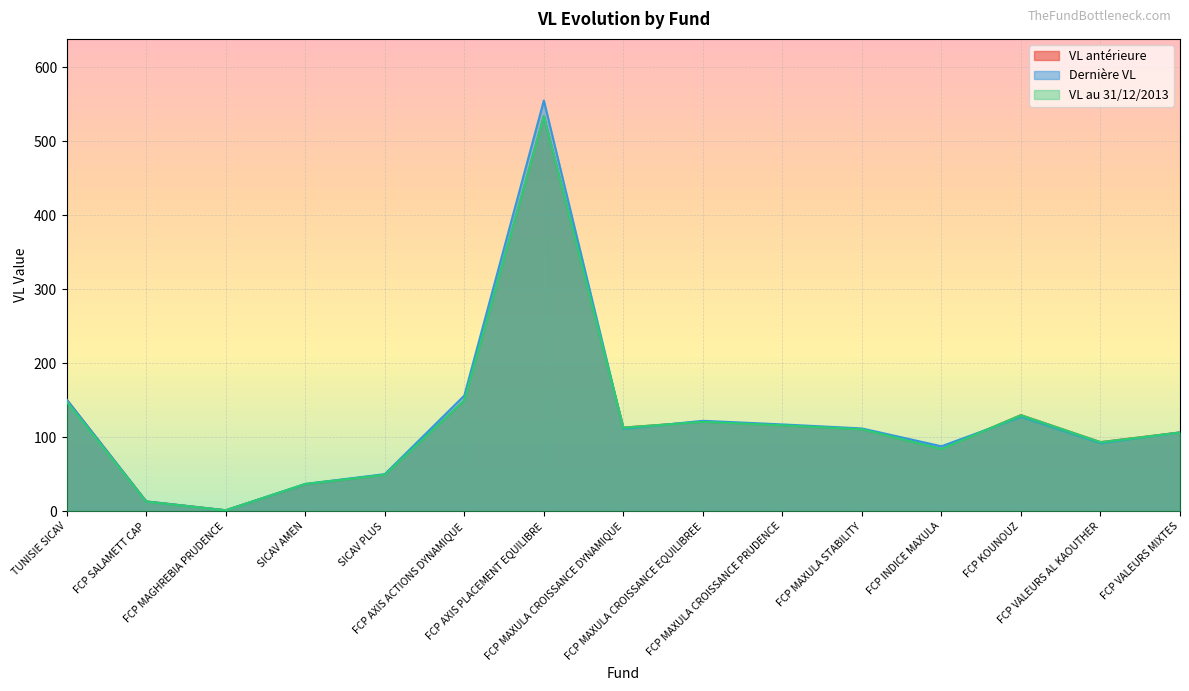

How many intersections are there between Dernière VL and VL antérieure?

4